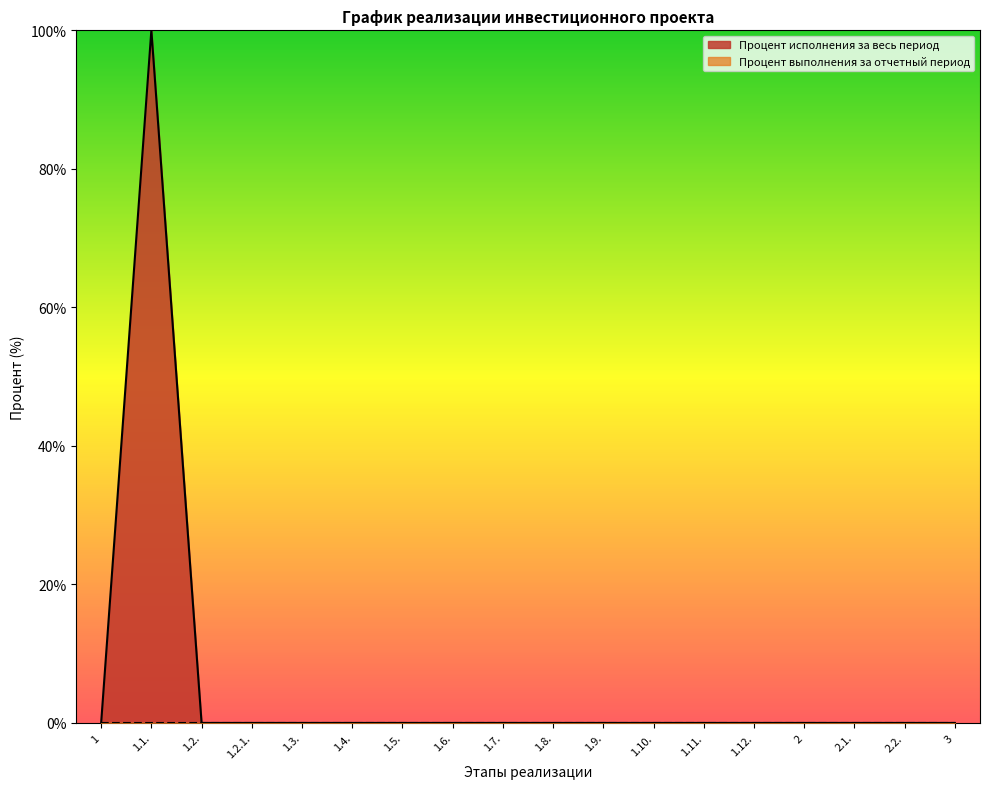

At which category does the chart reach its peak across all series?

1.1.